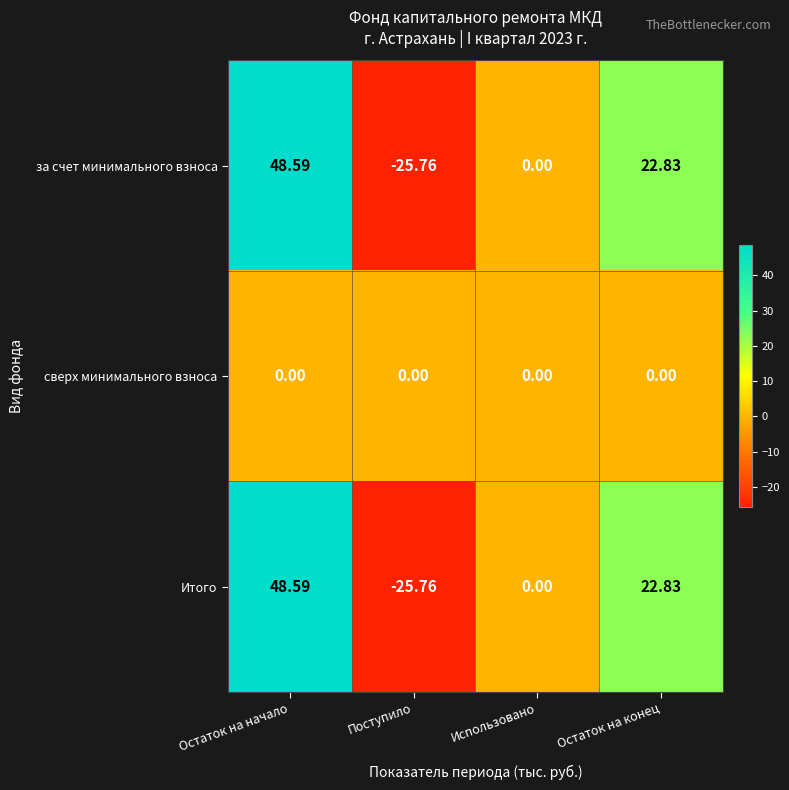

At which label does Итого first exceed 22?

Остаток на начало